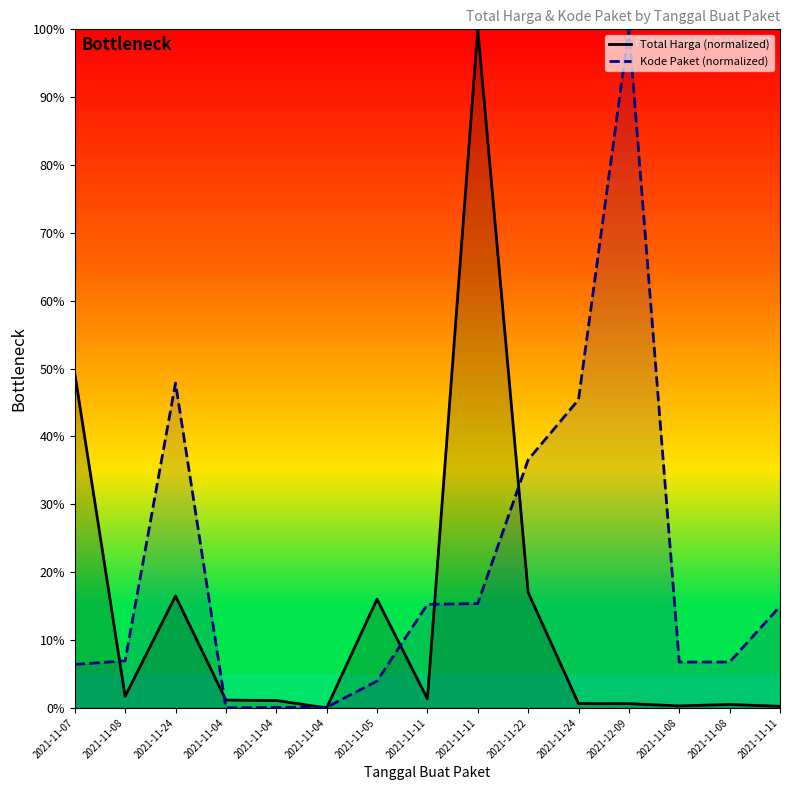

Which series has the widest spread of values?

Total Harga (normalized)